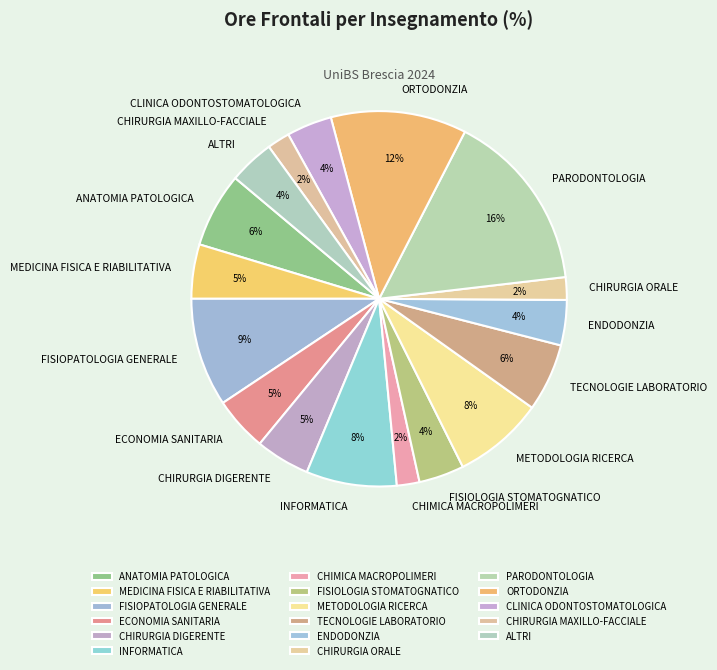

To the nearest percent, what portion does FISIOPATOLOGIA GENERALE represent?

9%